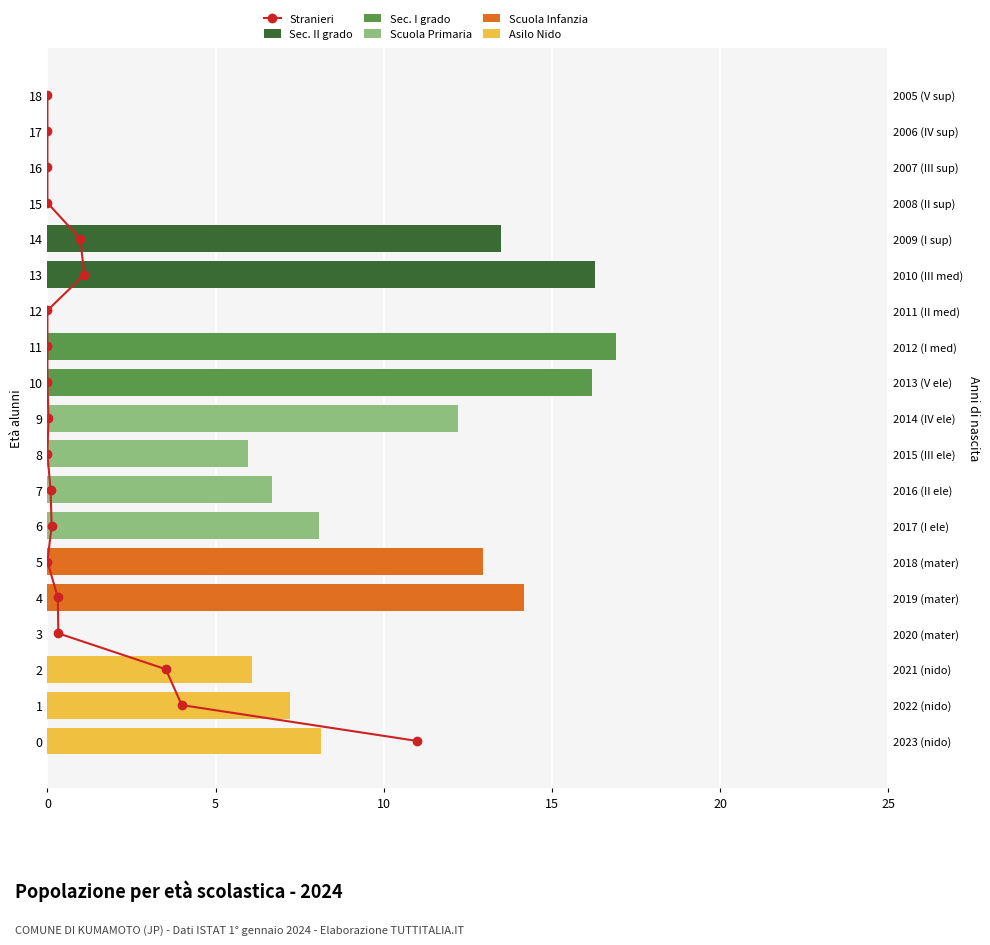

Which has a higher value, 18 or 10?

18